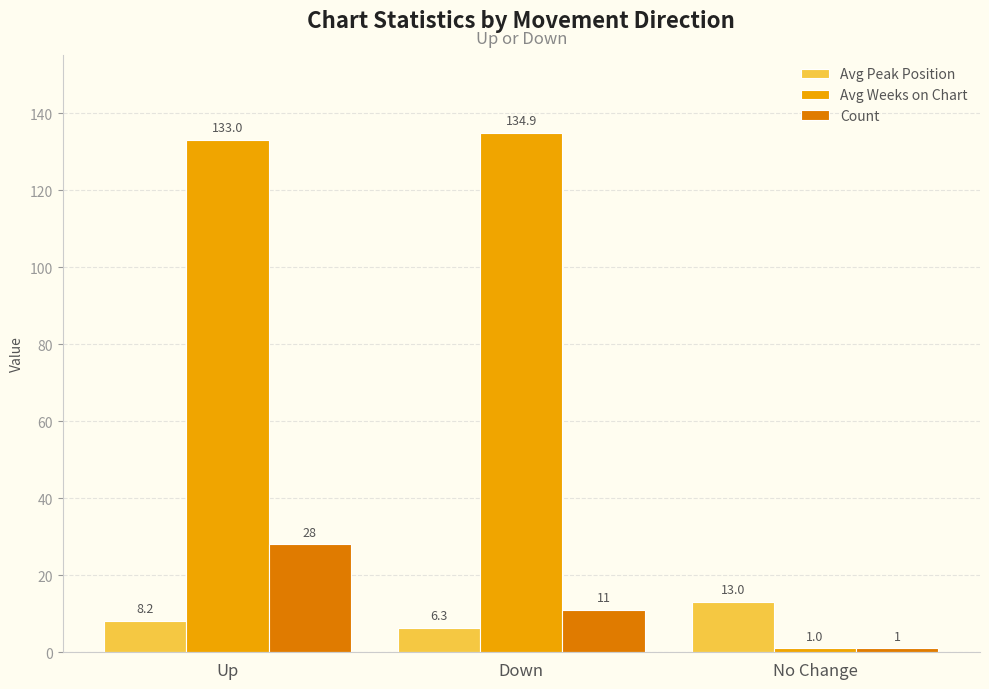

What is the total value across all series at Up?

169.2